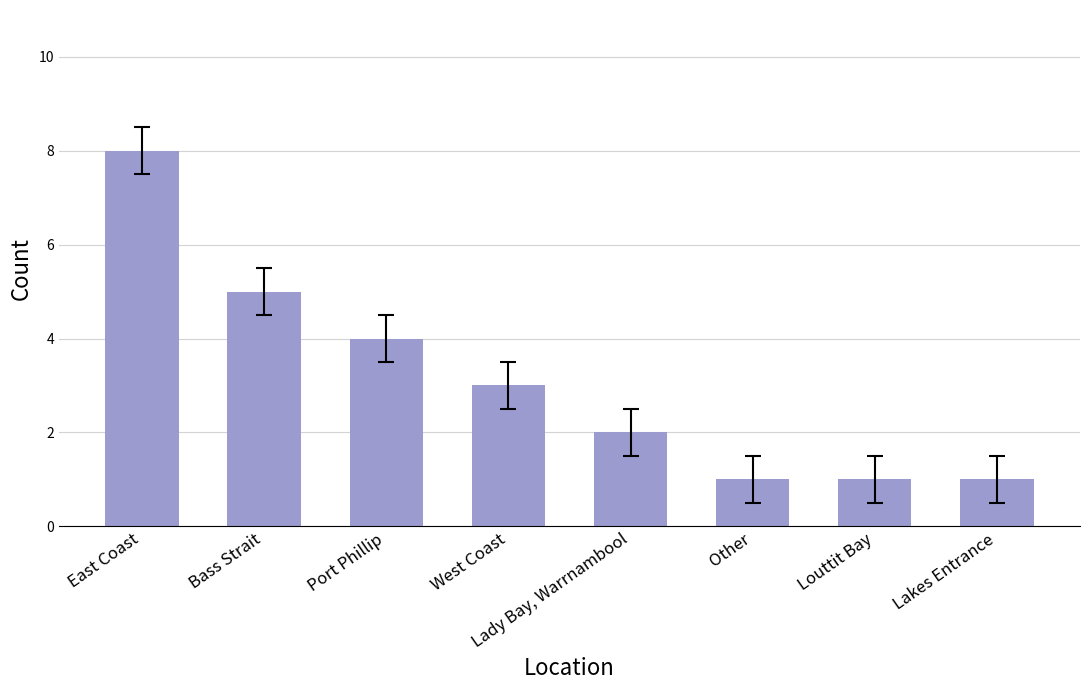

Between Lady Bay, Warrnambool and Port Phillip, which is larger?

Port Phillip